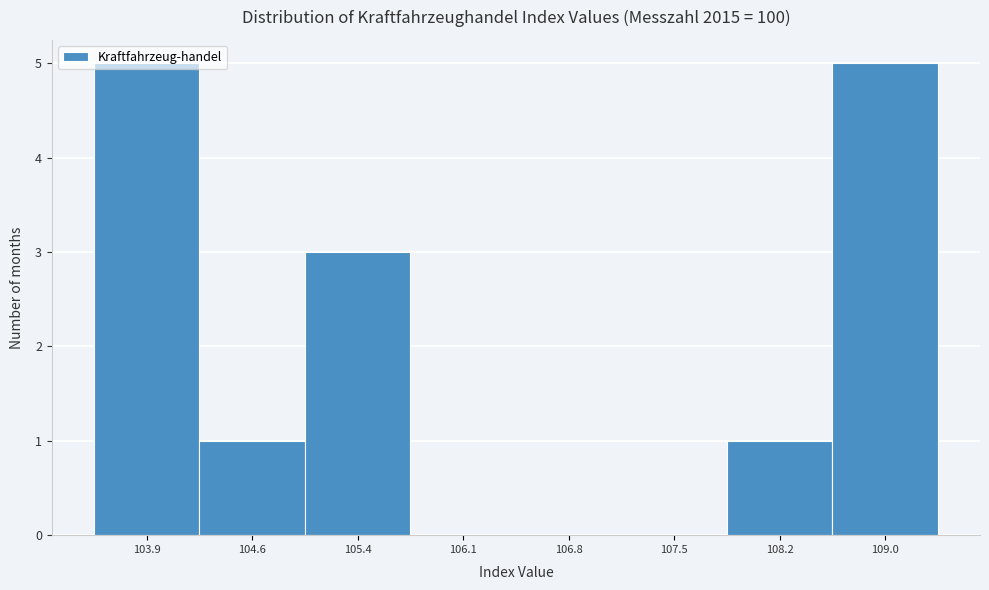

What is the sum of all values?

15